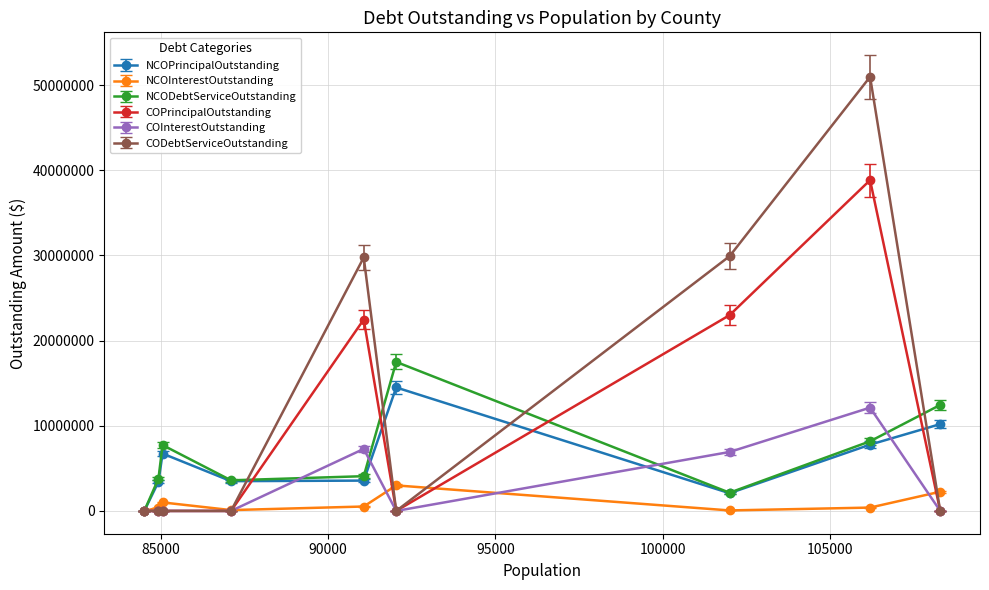

Which series has the largest total across all categories?

CODebtServiceOutstanding